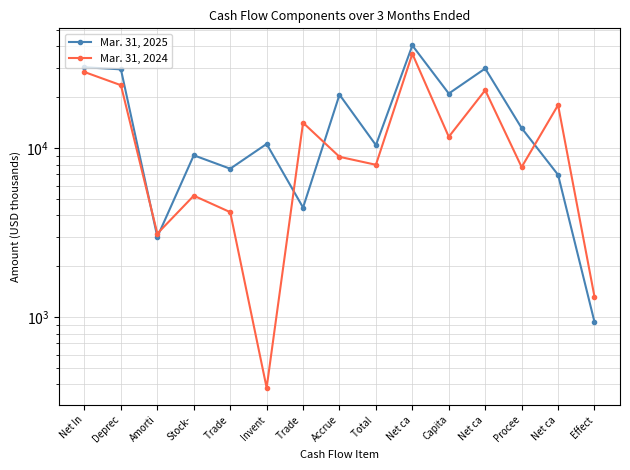

Is the value of Mar. 31, 2024 at Net ca greater than the value of Mar. 31, 2025 at Amorti?

Yes